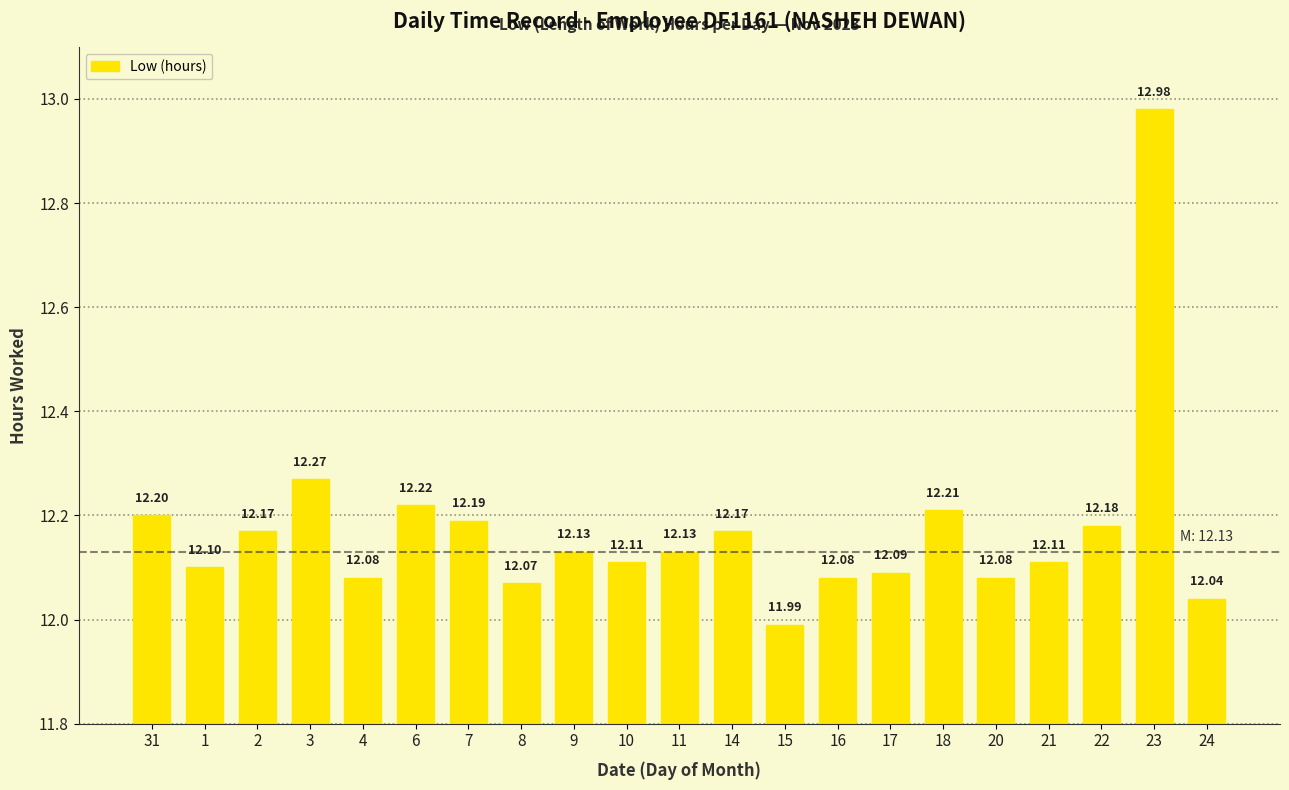

What position from the left is 24?

21